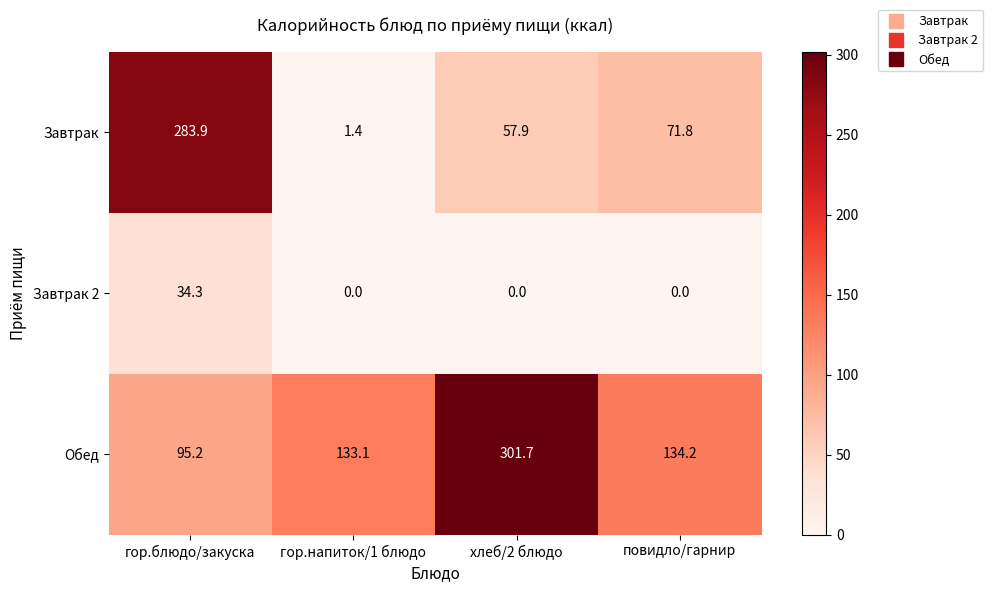

List the series in order of their peak value, highest first.

Обед, Завтрак, Завтрак 2